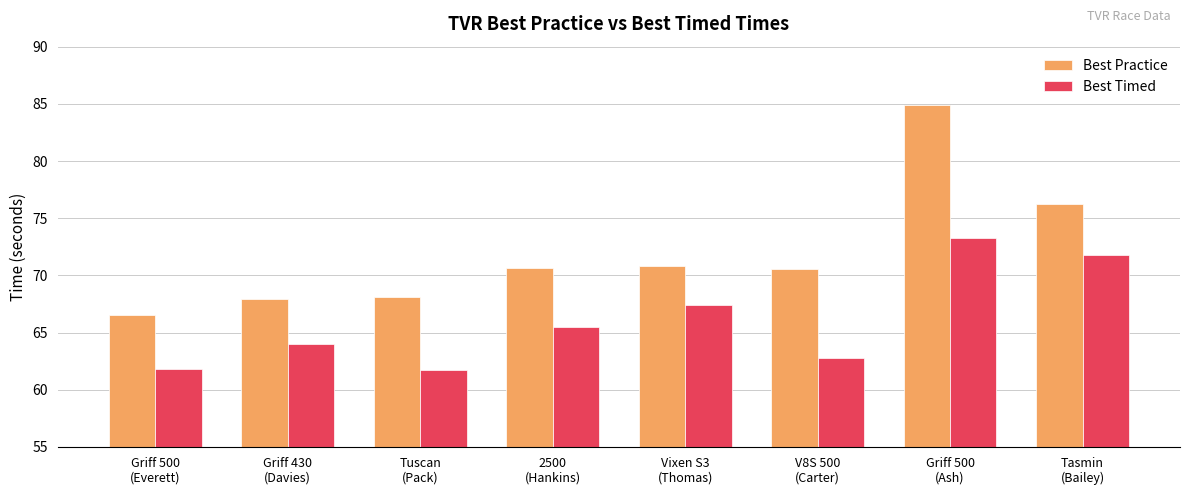

Count the number of categories in the chart.

8